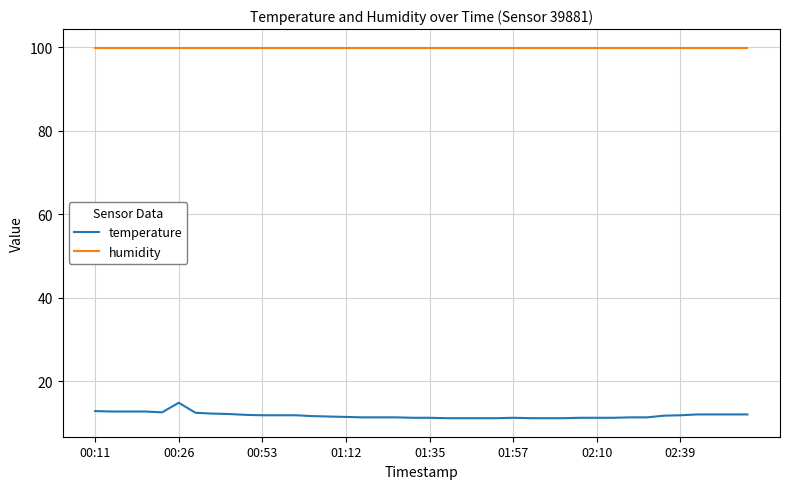

True or false: humidity and temperature cross at least once.

False